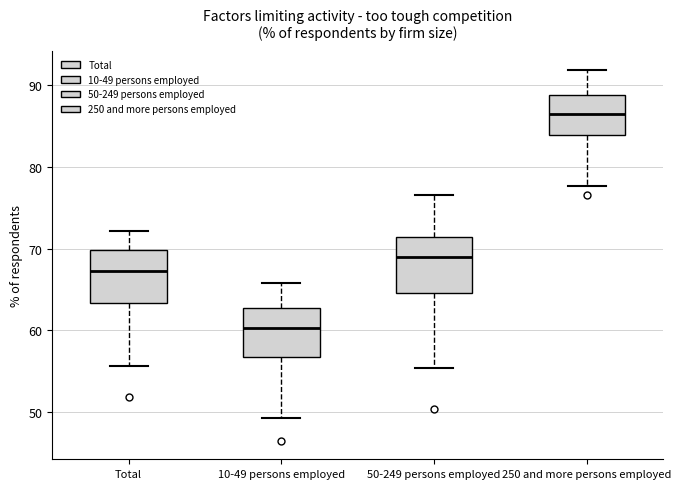

Reading left to right, read every box against the y-axis: the position of its median line, the range the box covers, and the ends of its whiskers. The values are not printed on the chart, so give them approximately, as read against the axis.

Total: median 67, box 63 to 70, whiskers 56 to 72
10-49 persons employed: median 60, box 57 to 63, whiskers 49 to 66
50-249 persons employed: median 69, box 65 to 71, whiskers 55 to 77
250 and more persons employed: median 87, box 84 to 89, whiskers 78 to 92